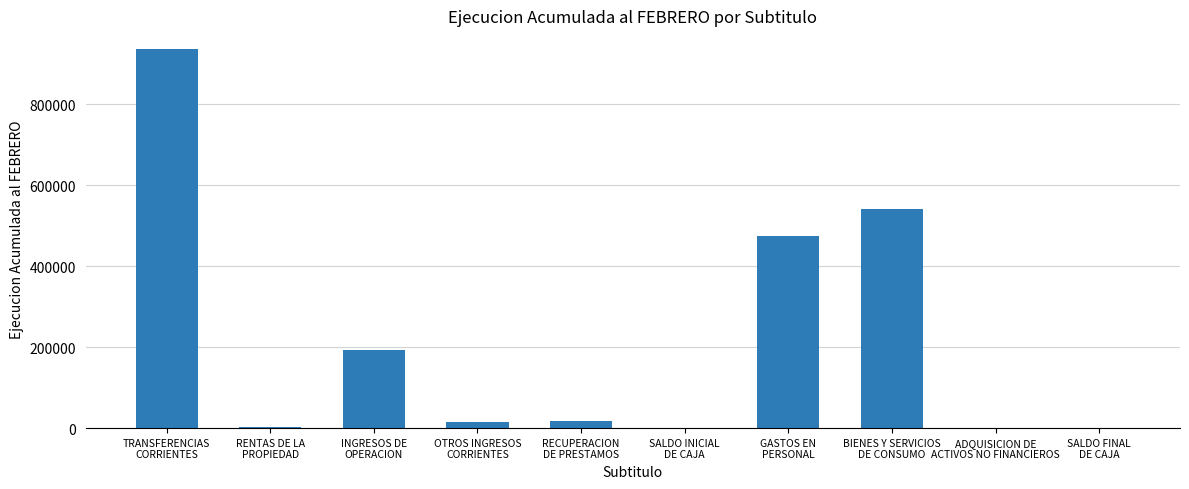

What is the maximum value shown in the chart?

936463